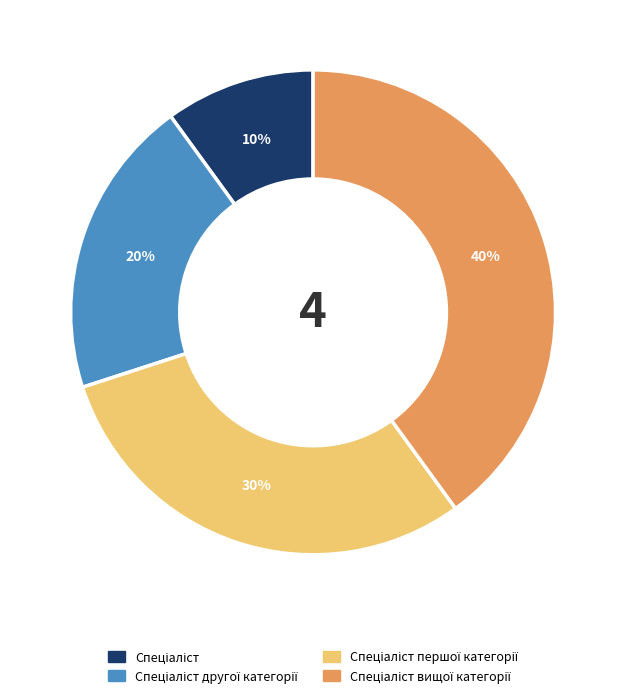

Is there a majority slice in this chart?

No